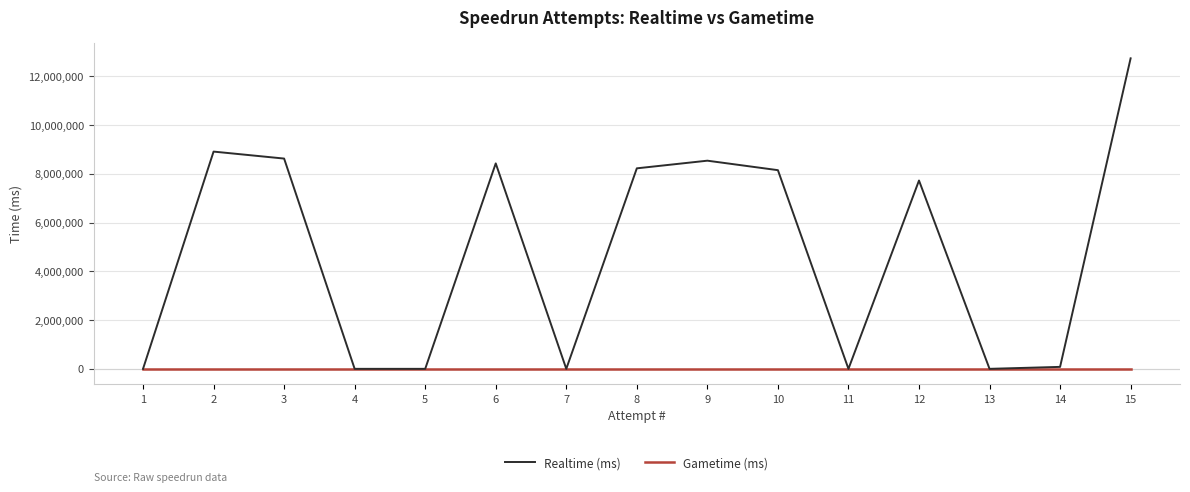

What is the maximum value shown in the chart?

12731633